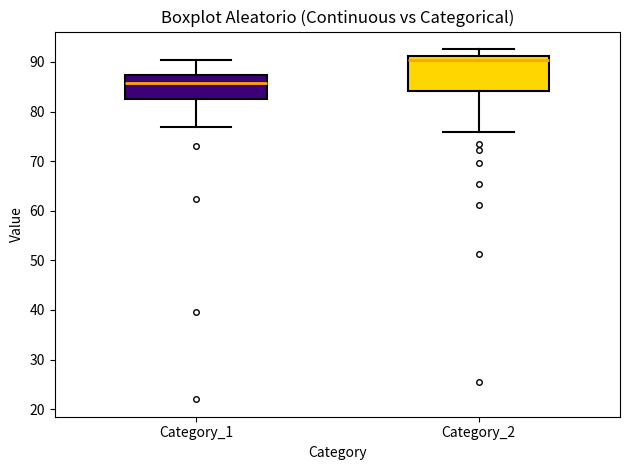

Where does the median line of the box for Category_1 sit on the y-axis? The values are not printed on the chart, so give them approximately, as read against the axis.

86